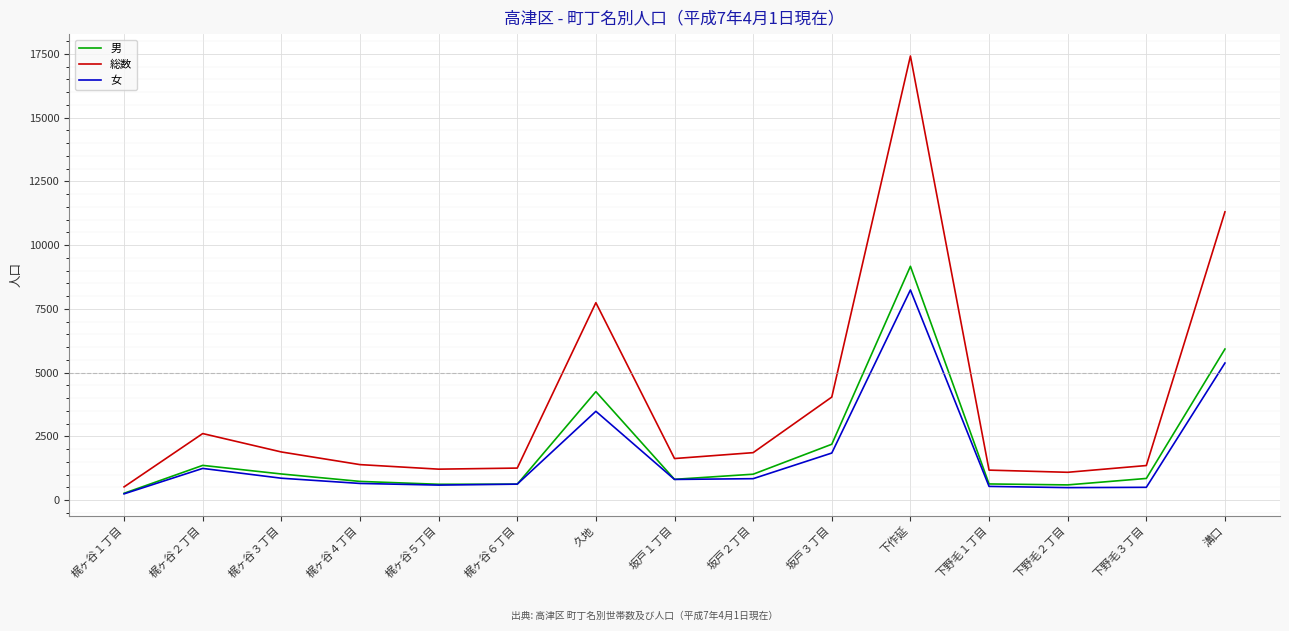

Which series has the largest total across all categories?

総数